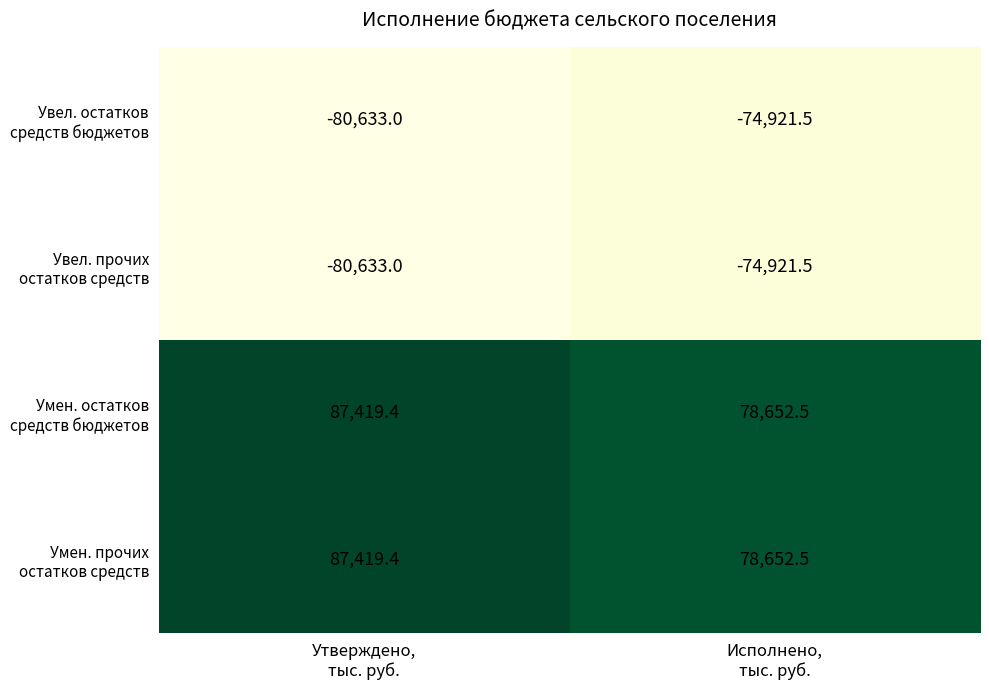

What is the total value across all series at Утверждено,
тыс. руб.?

13572.8